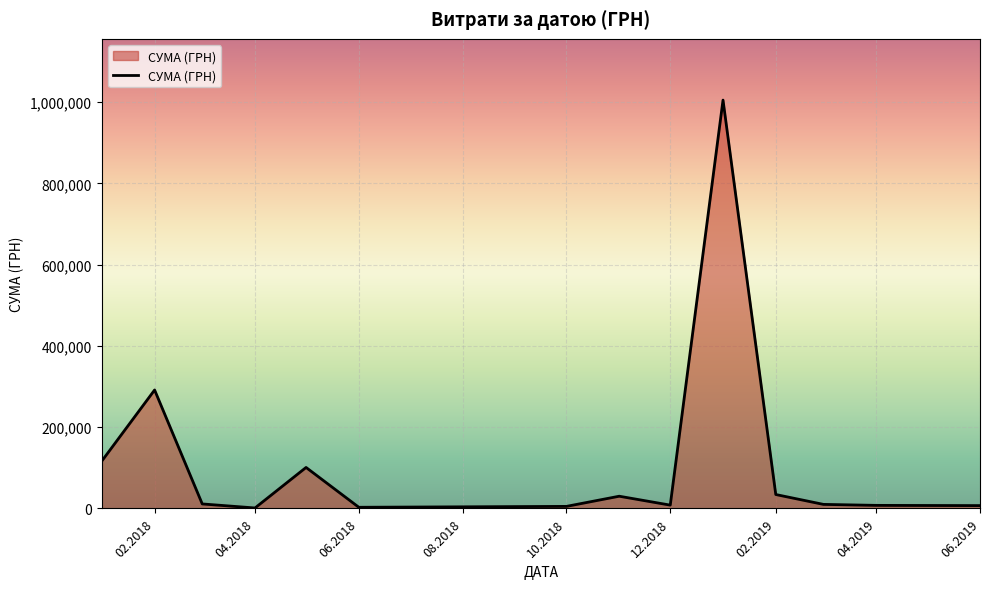

What is the maximum value shown in the chart?

1004842.2